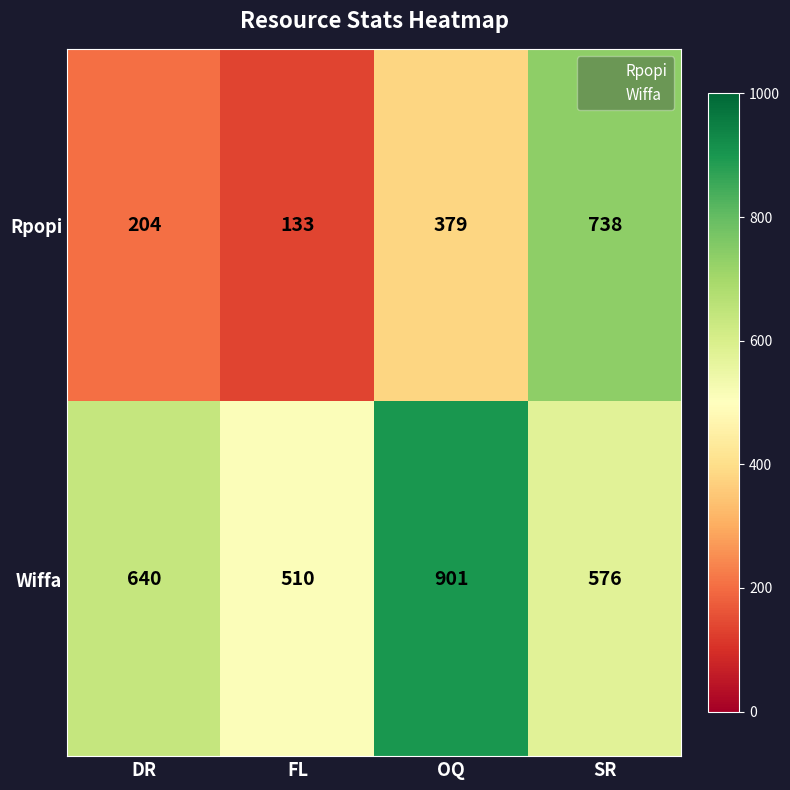

How many Wiffa values are between 576 and 901?

3